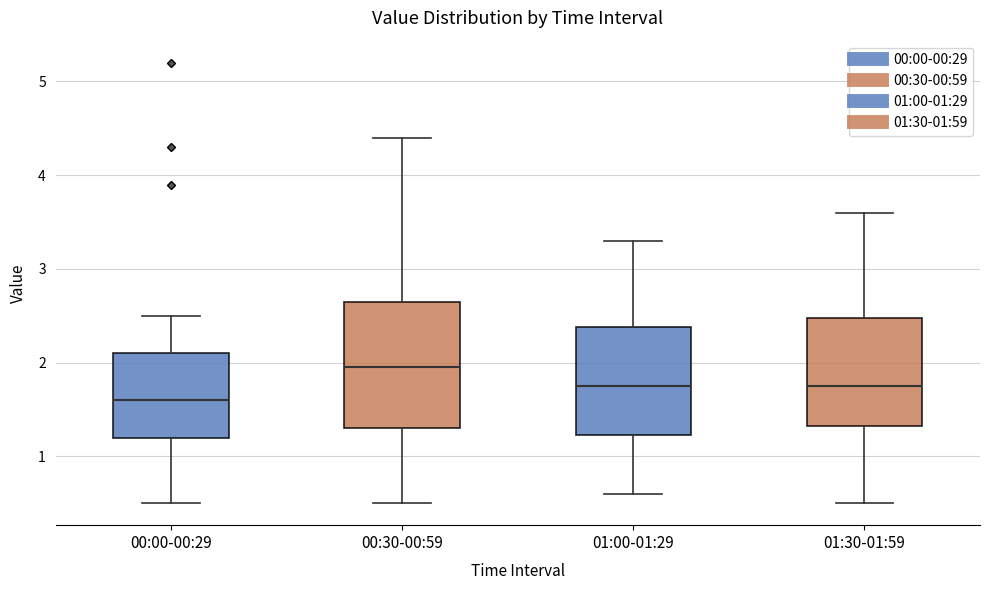

Reading left to right, read every box against the y-axis: the position of its median line, the range the box covers, and the ends of its whiskers. The values are not printed on the chart, so give them approximately, as read against the axis.

00:00-00:29: median 1.6, box 1.2 to 2.1, whiskers 0.5 to 2.5
00:30-00:59: median 2.0, box 1.3 to 2.7, whiskers 0.5 to 4.4
01:00-01:29: median 1.8, box 1.2 to 2.4, whiskers 0.6 to 3.3
01:30-01:59: median 1.8, box 1.3 to 2.5, whiskers 0.5 to 3.6